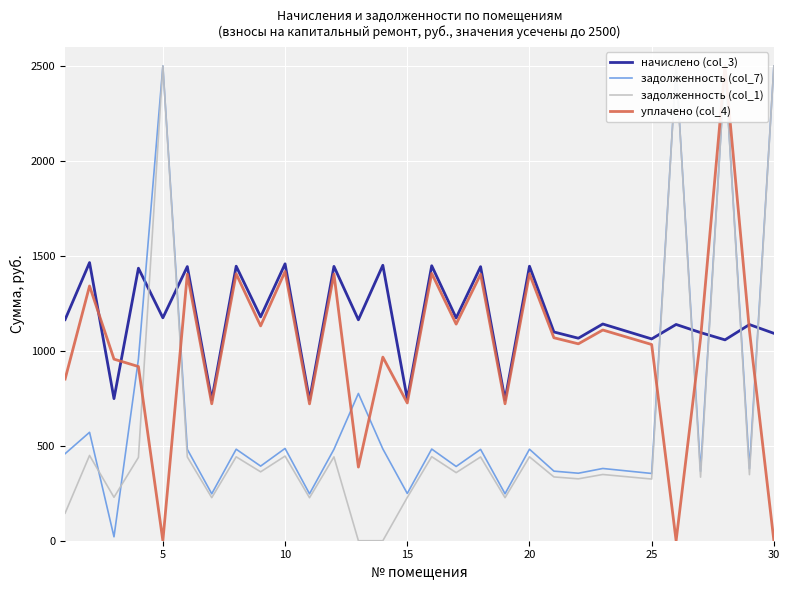

How many interior local valleys does the уплачено (col_4) series have?

10